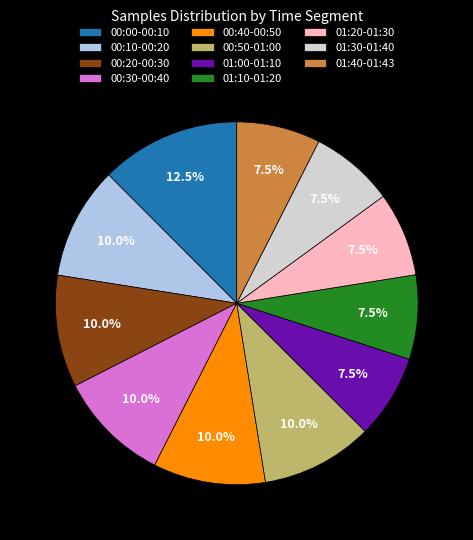

Is there a majority slice in this chart?

No